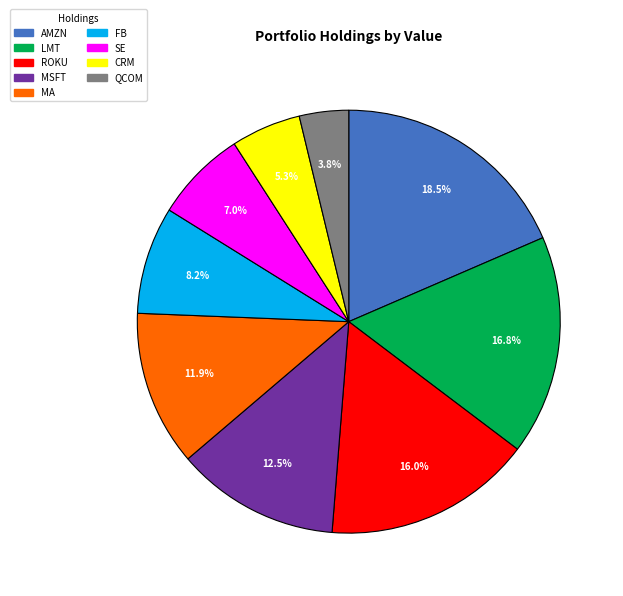

Does any single category account for the majority?

No